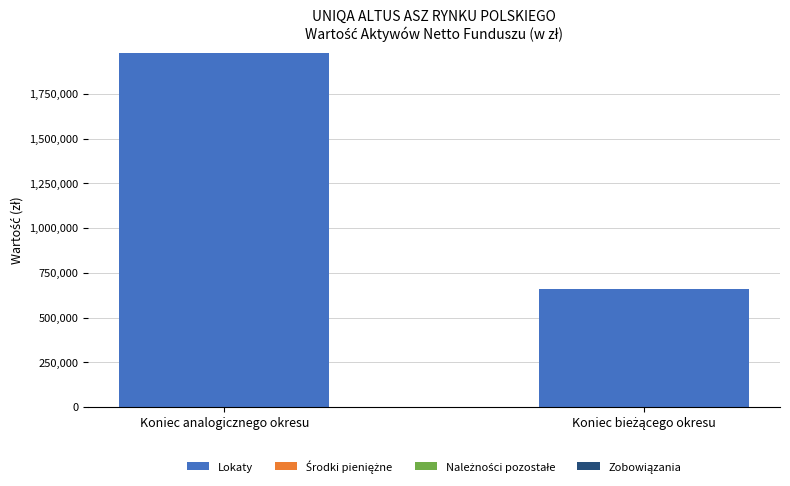

At which label does Lokaty reach its peak?

Koniec analogicznego okresu